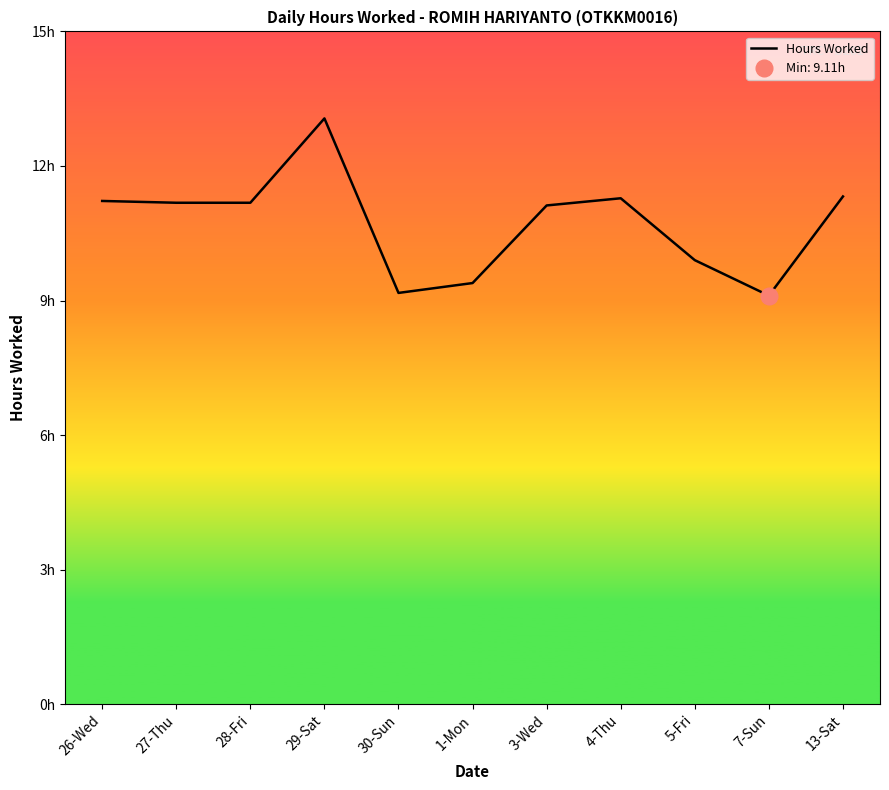

Reading left to right, transcribe all the data shown in this chart.

26-Wed=11.2	27-Thu=11.2	28-Fri=11.2	29-Sat=13.1	30-Sun=9.2	1-Mon=9.4	3-Wed=11.1	4-Thu=11.3	5-Fri=9.9	7-Sun=9.1	13-Sat=11.3